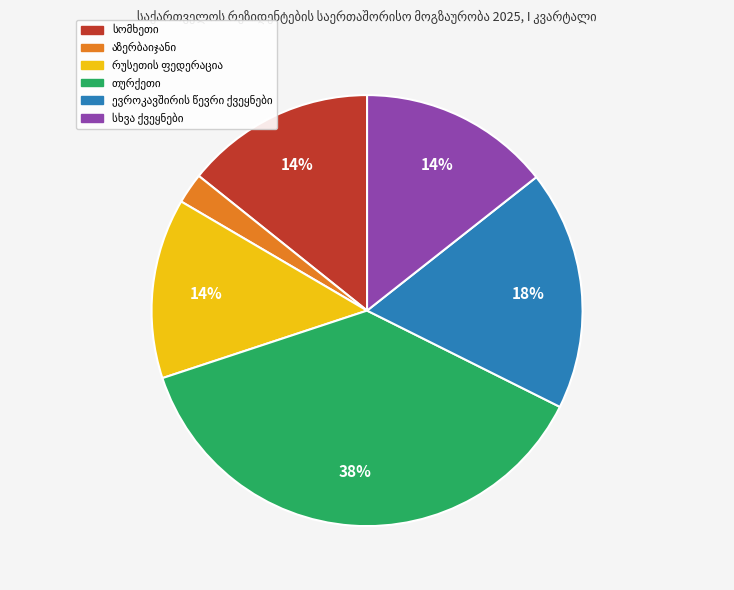

To the nearest percent, what is the average slice percentage?

17%